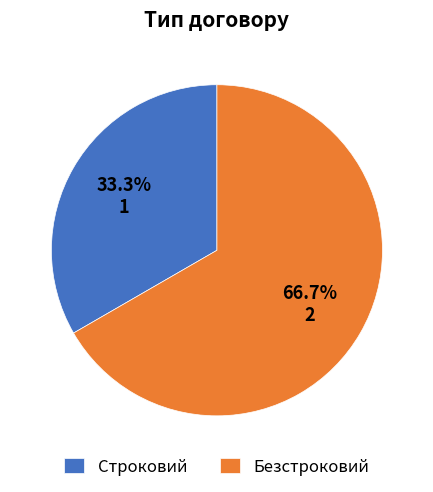

Rank the categories by value from highest to lowest.

Безстроковий, Строковий